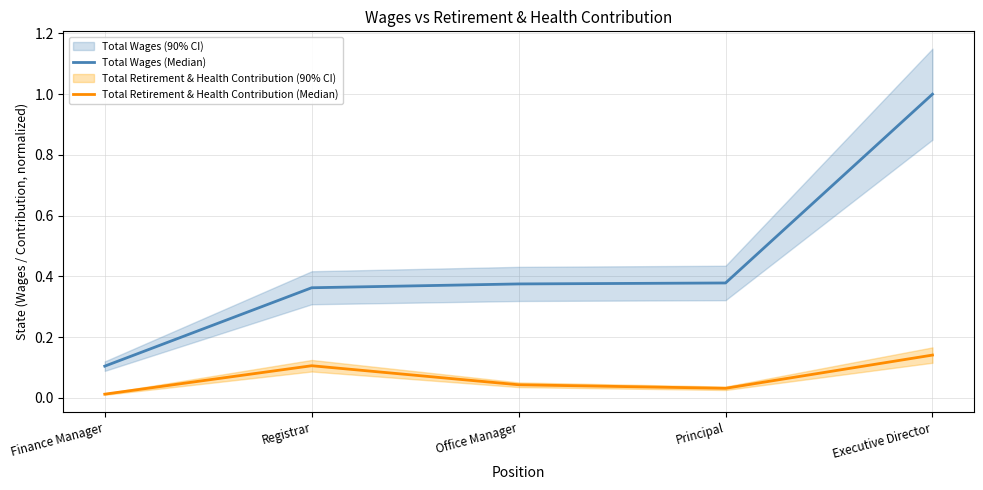

True or false: Total Wages (Median) and Total Retirement & Health Contribution (Median) intersect in this chart.

False